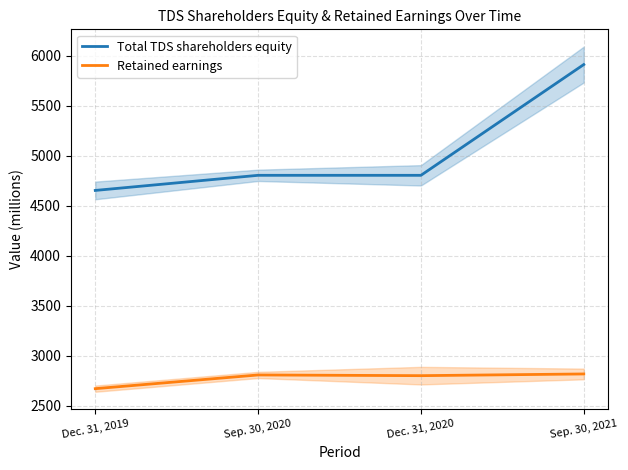

Where is the first local maximum for Retained earnings?

Sep. 30, 2020